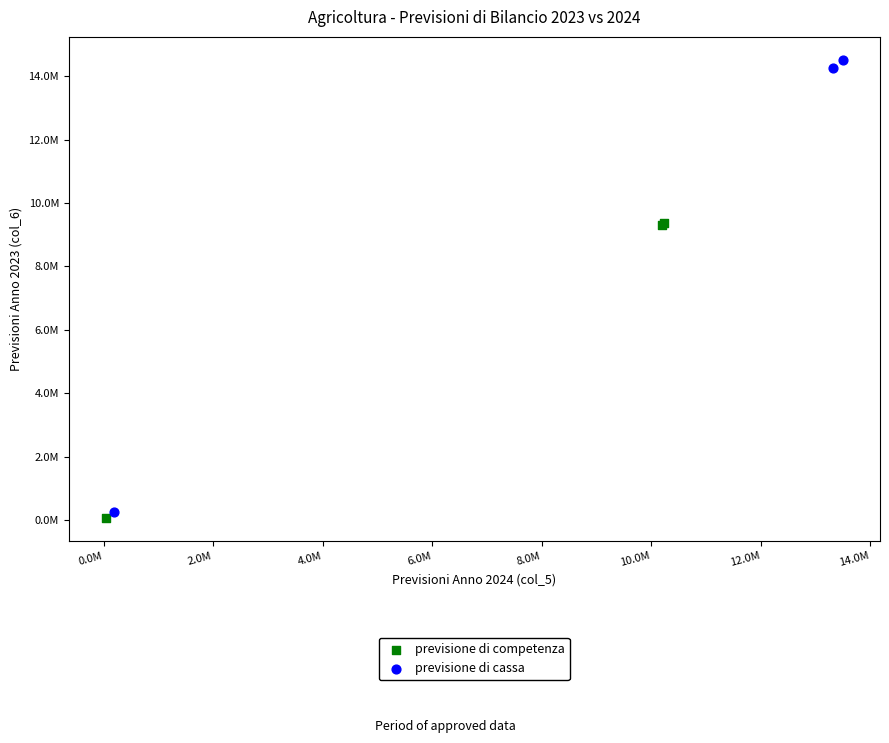

Which series has the largest Y range (max minus min)?

previsione di cassa